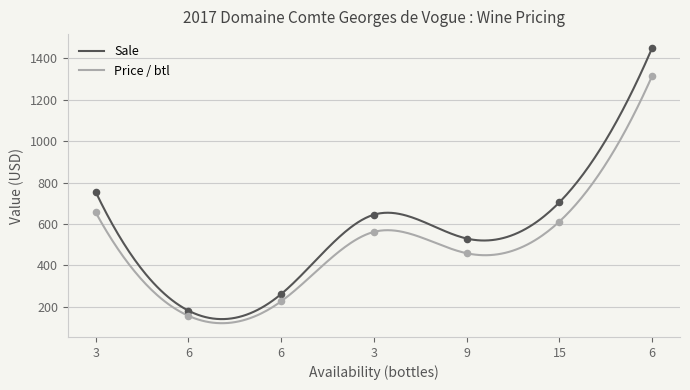

At how many categories does at least one series exceed 1372?

1